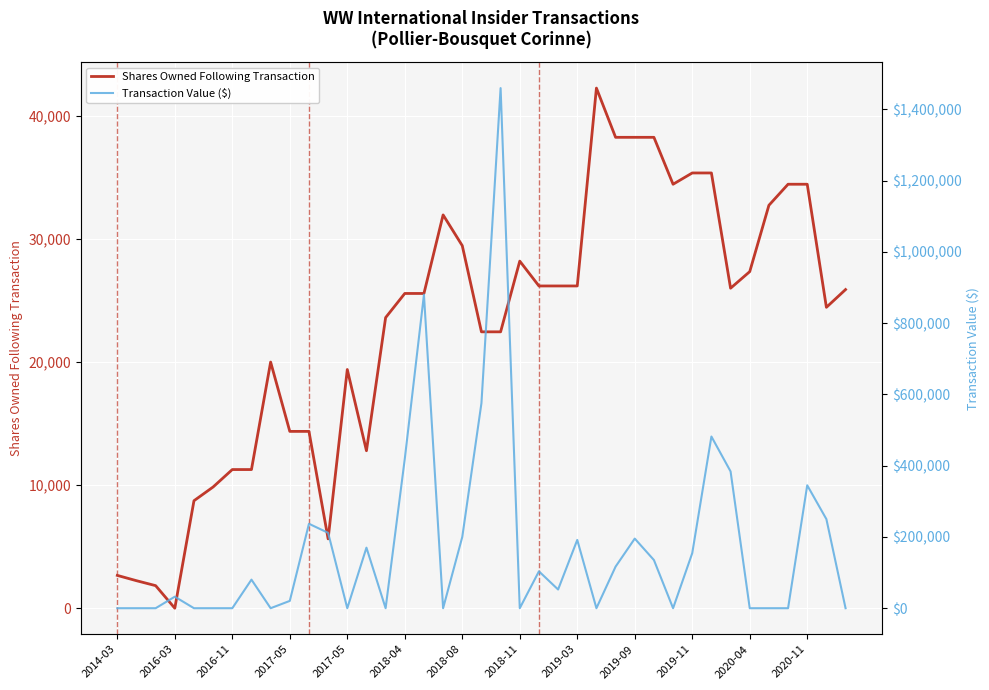

Between 20 and 29, which is larger?

29